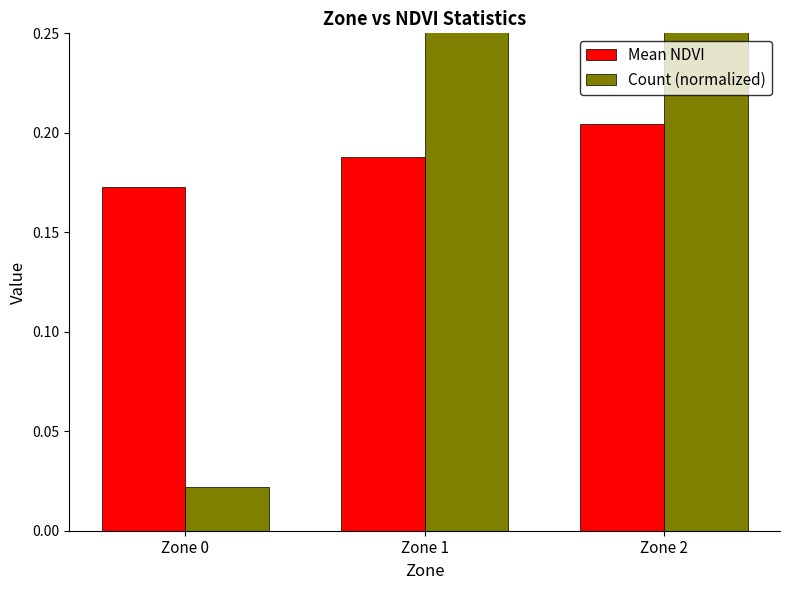

Rank the series by their average value, from highest to lowest.

Count (normalized), Mean NDVI